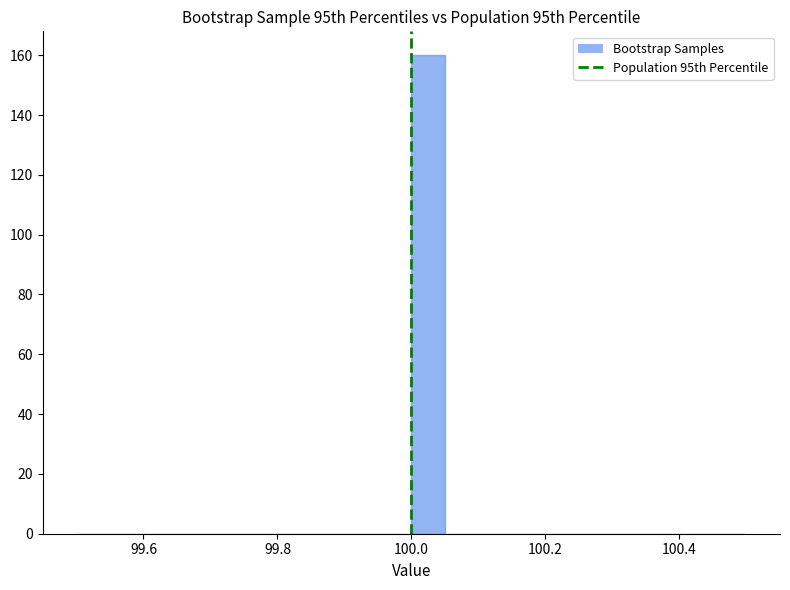

Around what value on the x-axis is the tallest bar? Give the approximate position of its centre, as read against the axis.

100.02